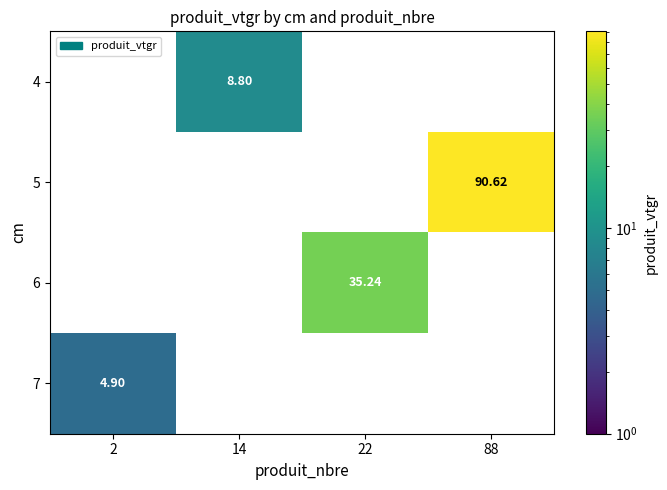

How many distinct data groups are displayed?

4